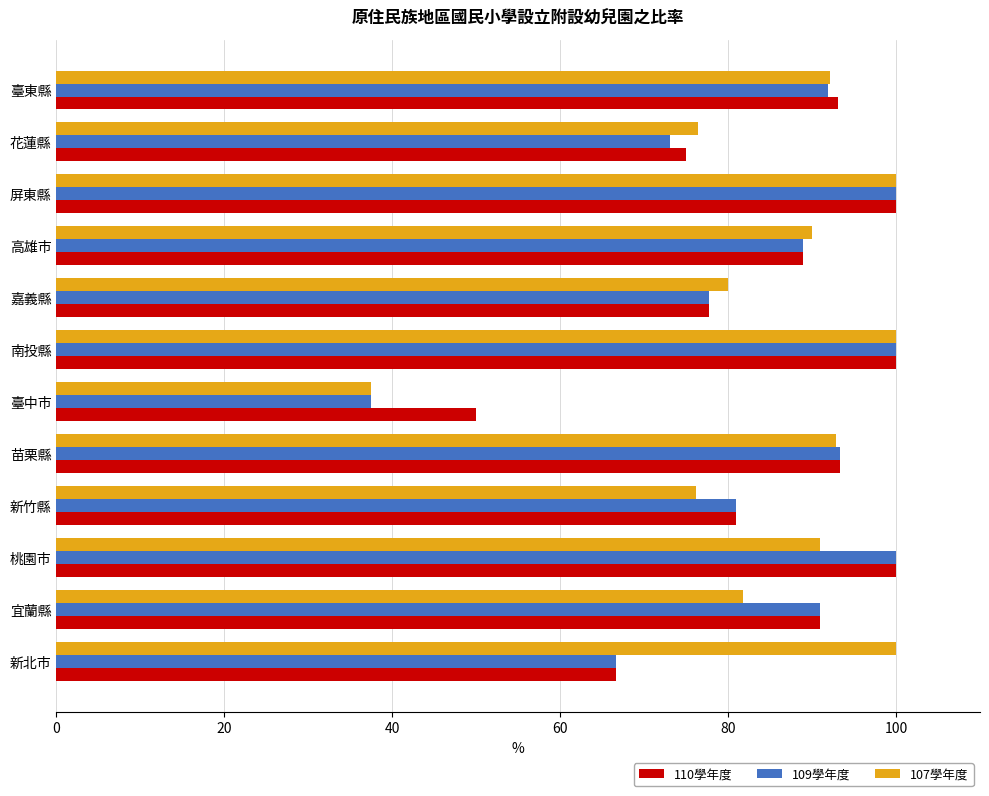

What is the difference between the maximum and minimum values in the 107學年度 series?

62.5